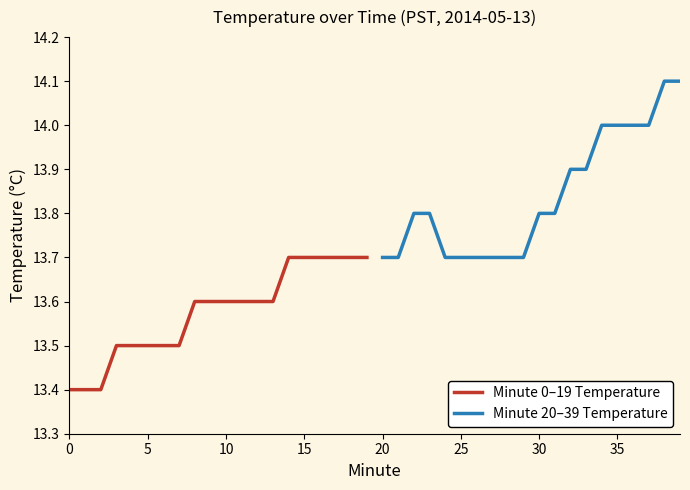

The Minute 20–39 Temperature series shows 23.3 at 20. True or false?

False